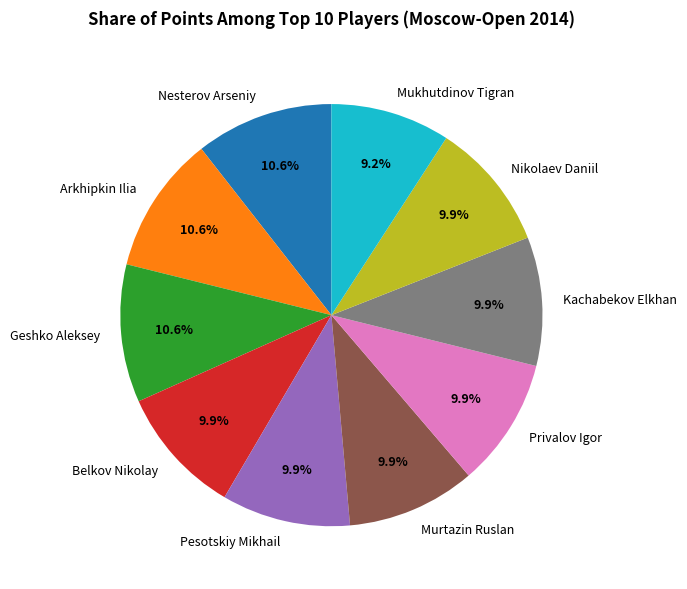

What percentage is the Geshko Aleksey slice, to the nearest percent?

11%